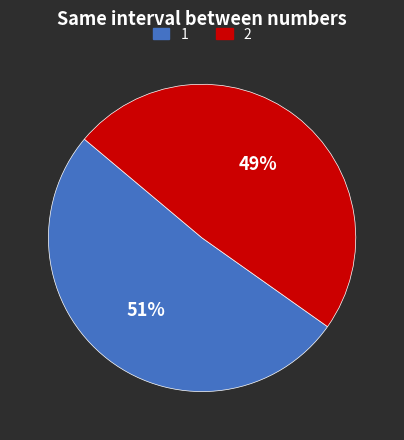

Rank the categories by value from highest to lowest.

1, 2